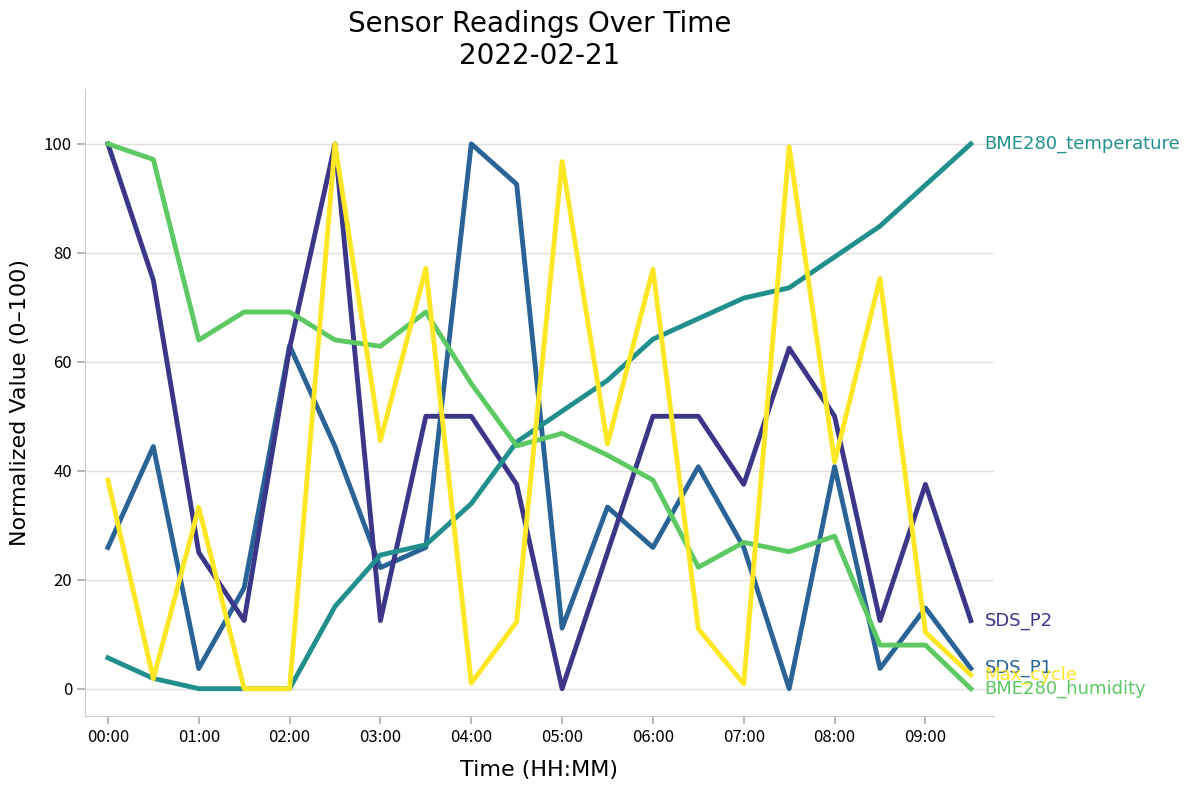

How many categories are shown in the chart?

20